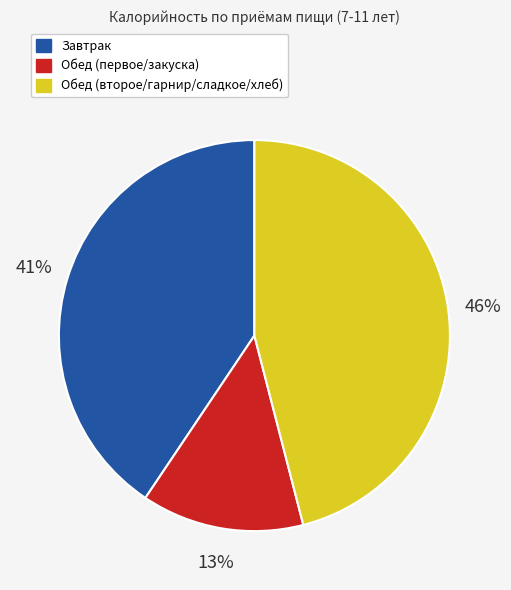

Is there any slice that represents more than half of the pie?

No